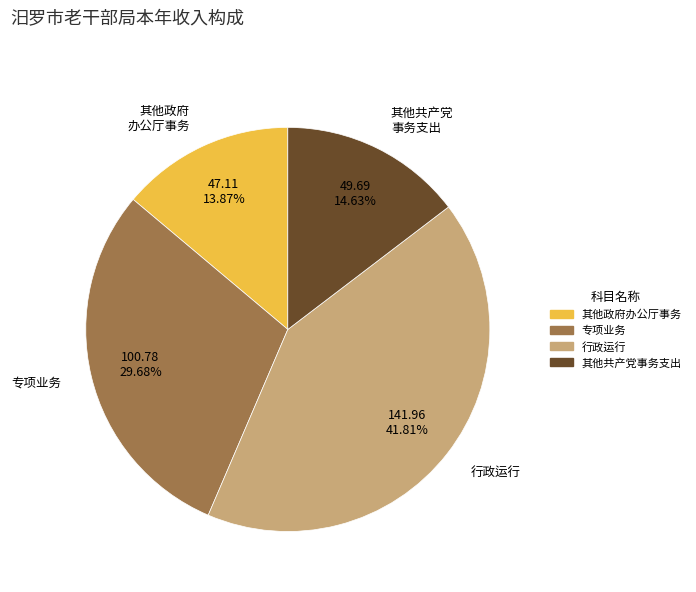

Is there a majority slice in this chart?

No